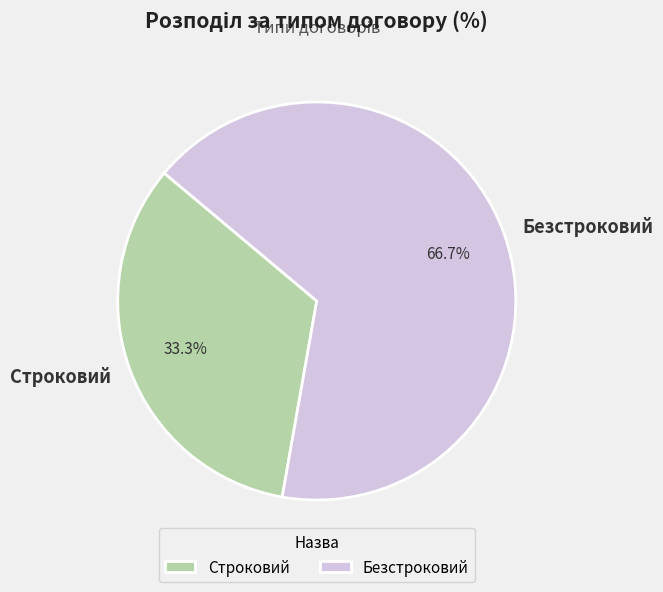

Does Строковий account for over 50% of the chart?

No